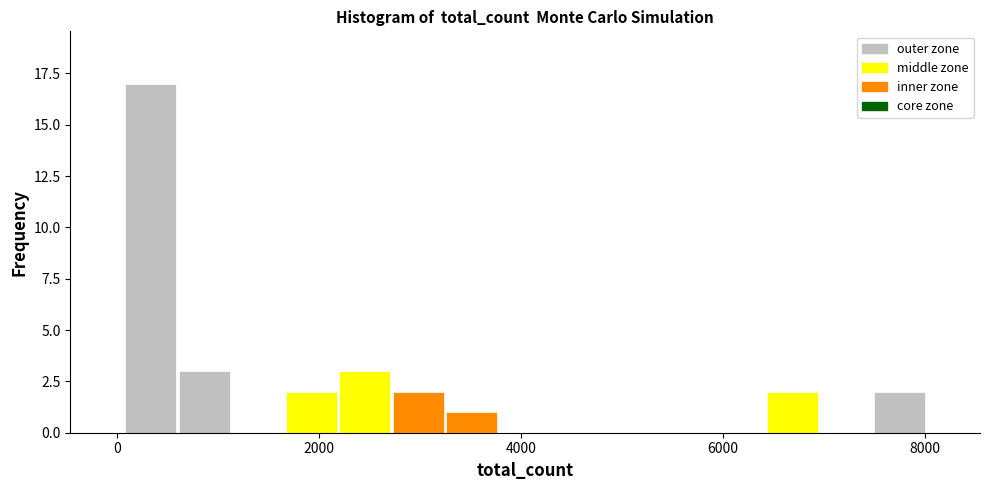

Read against the x-axis, roughly where is the centre of the tallest bar?

400